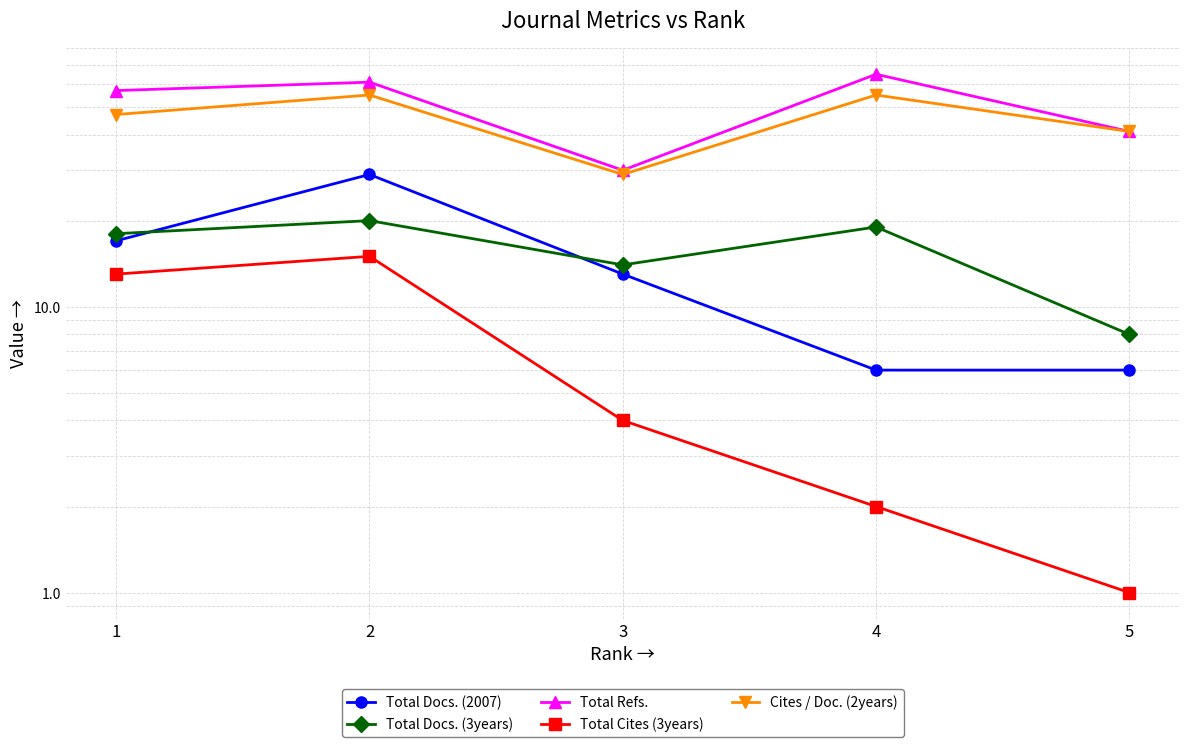

Where is the first local maximum for Total Refs.?

2